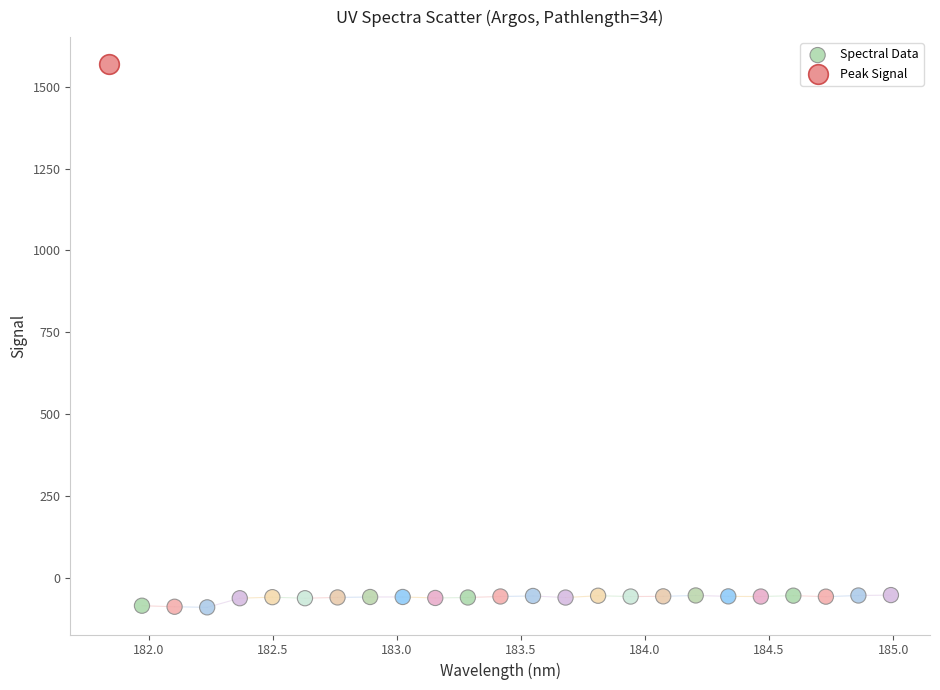

What are all the series names shown in the legend?

Spectral Data, Peak Signal